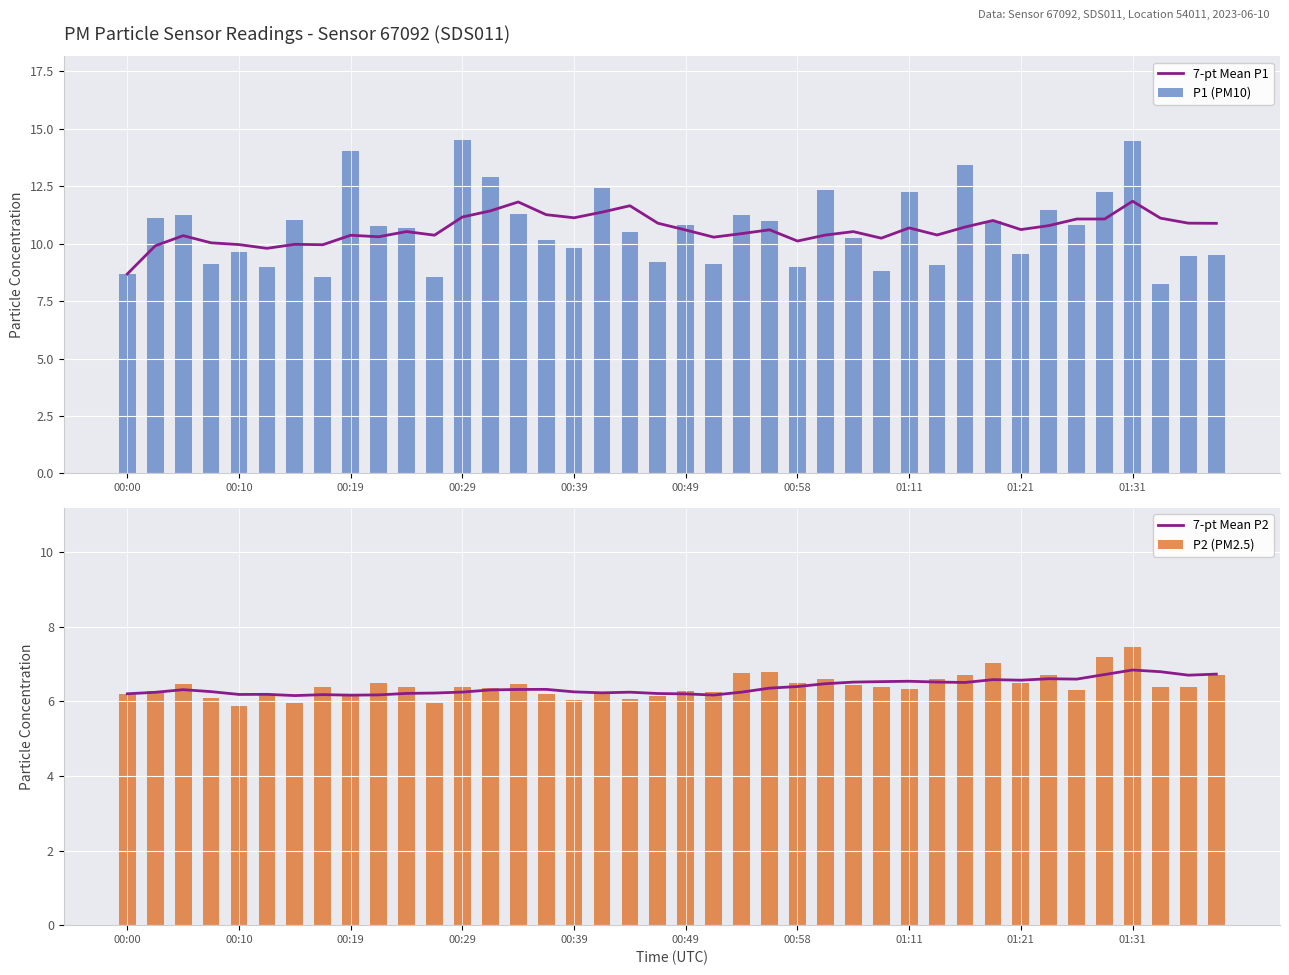

Is it true that 7-pt Mean P1 equals 10.4 at 00:19?

True